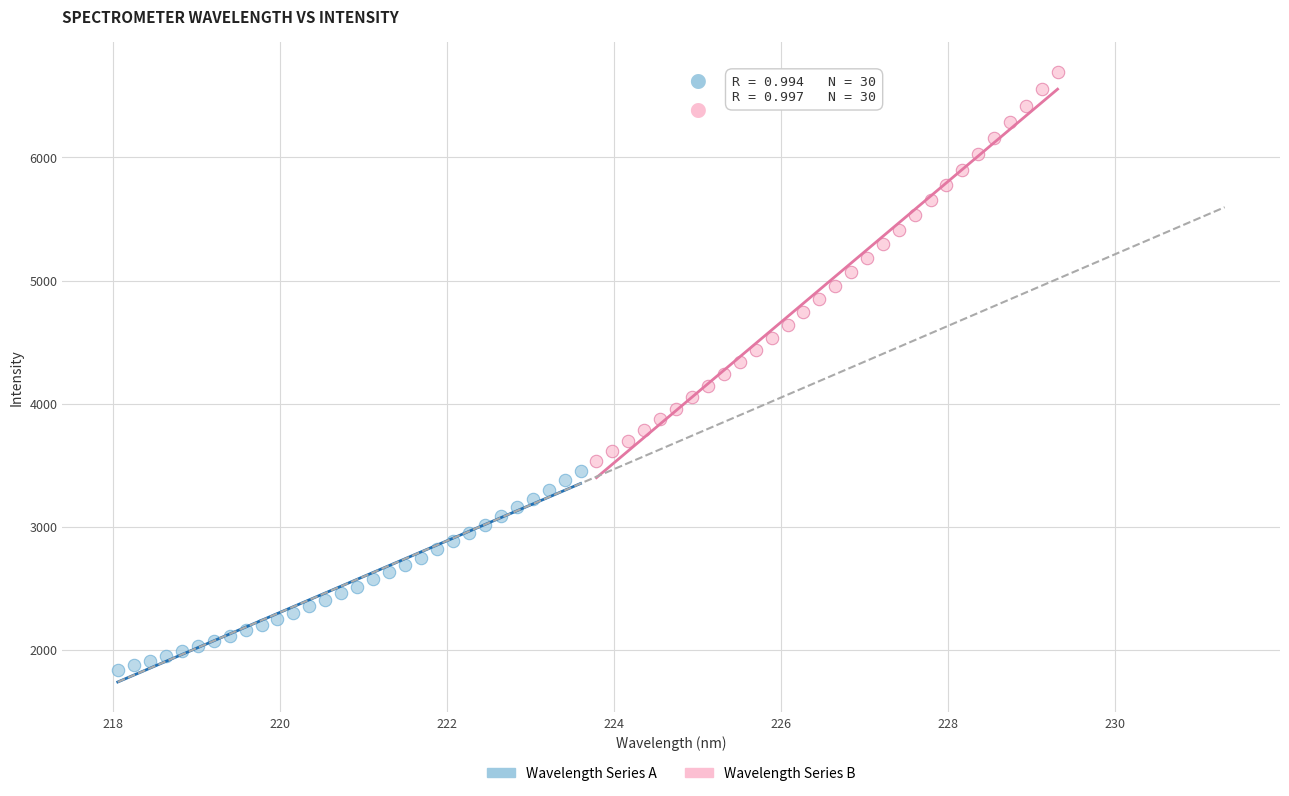

Which series has the widest spread of Y values?

Wavelength Series B